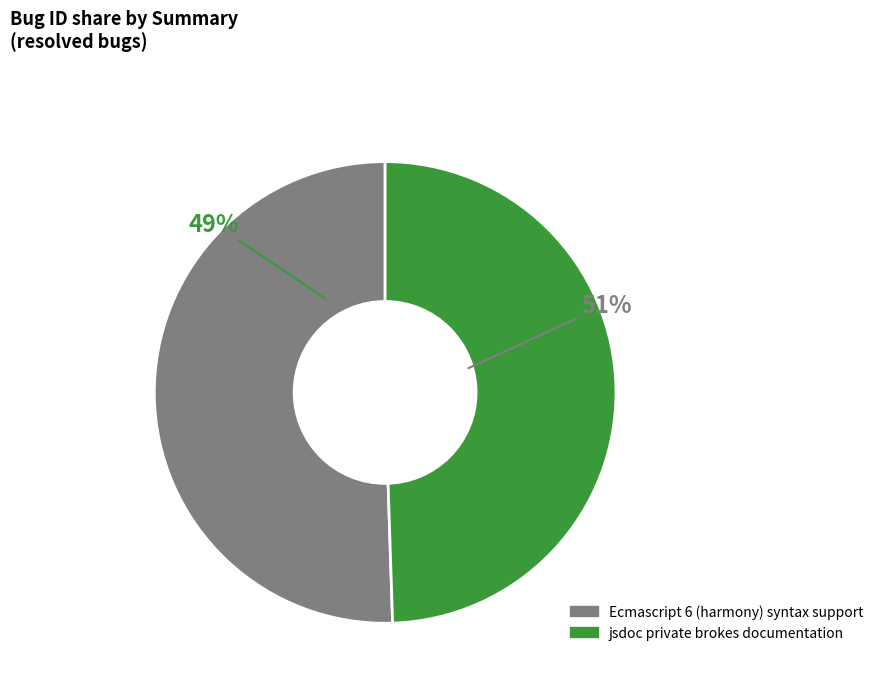

Combined, do jsdoc private brokes documentation and Ecmascript 6 (harmony) syntax support account for over 50%?

Yes